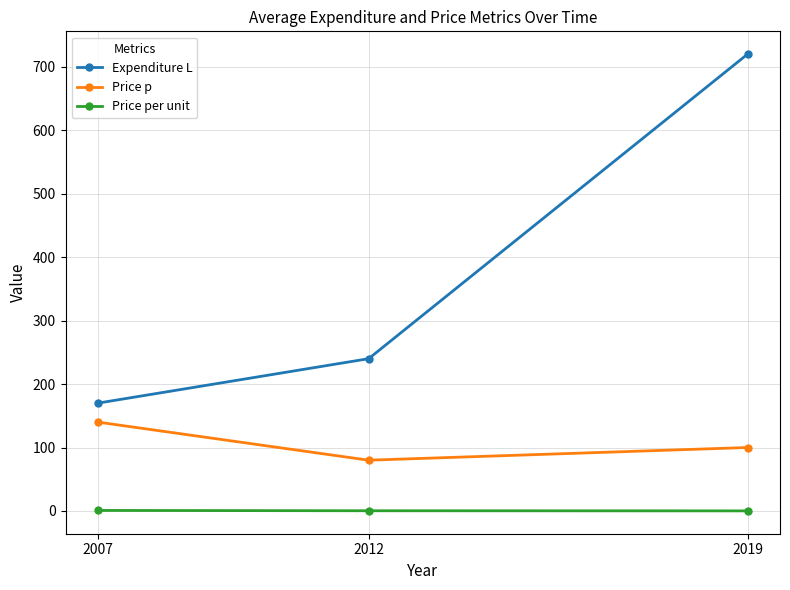

Where is Price p nearest to the value 110?

2019